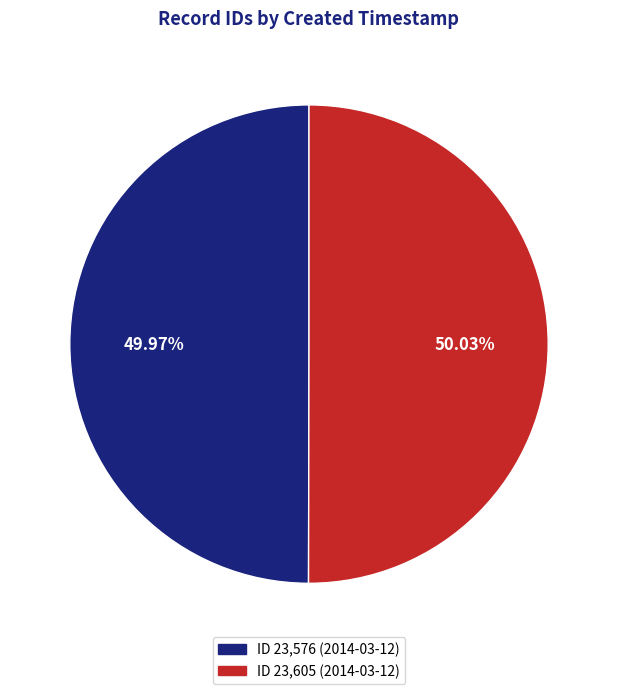

Is there a majority slice in this chart?

Yes